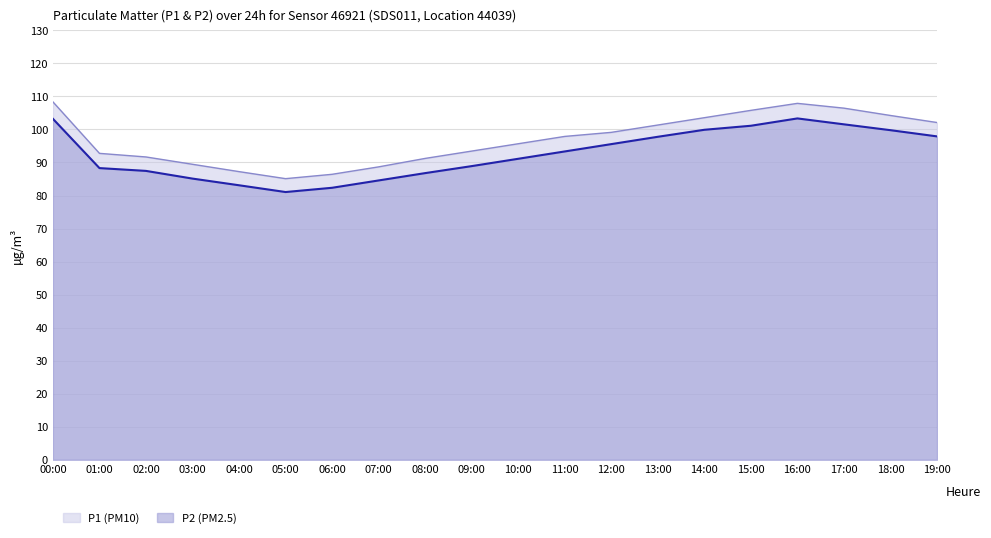

What is the label of the 20th point from the left?

19:00